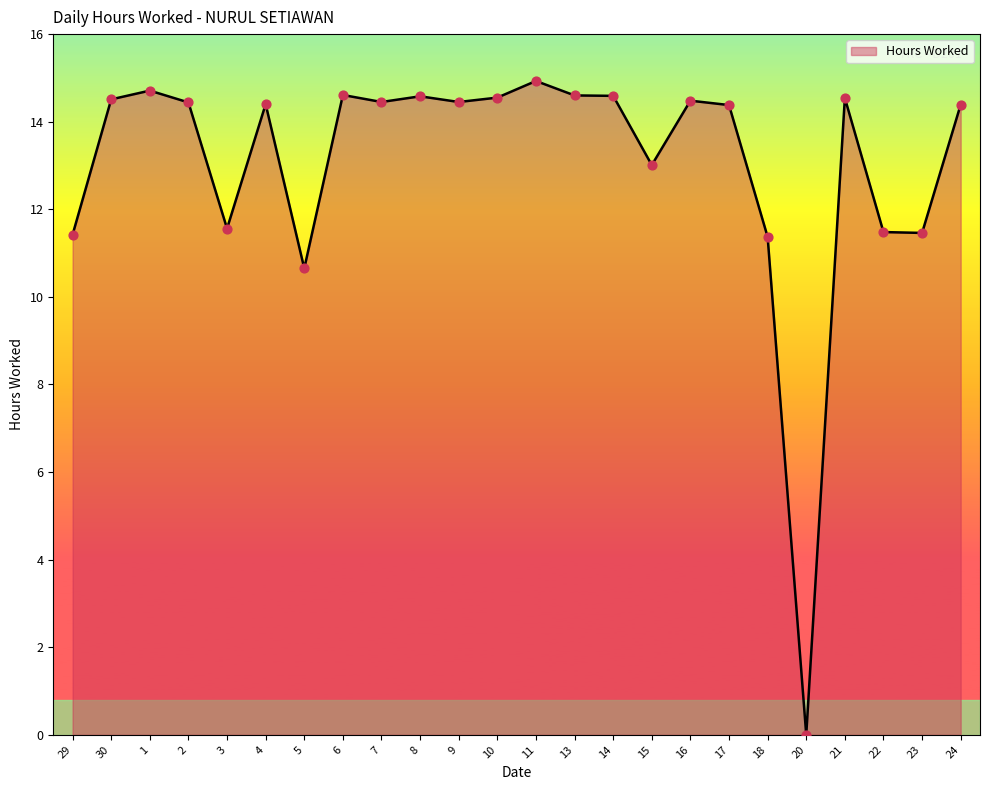

Approximately how many times larger is the value at 16 compared to 29?

1.3